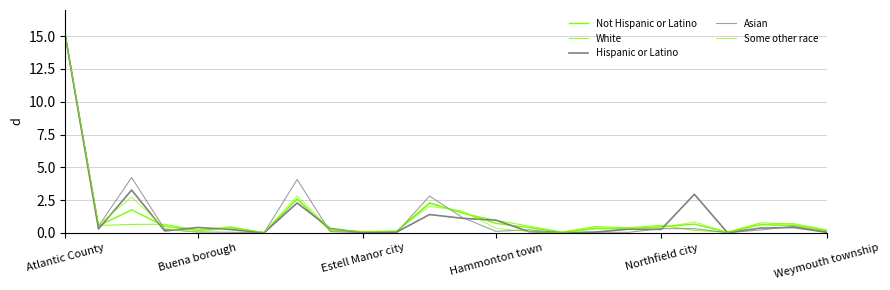

How many lines are shown in the chart?

5